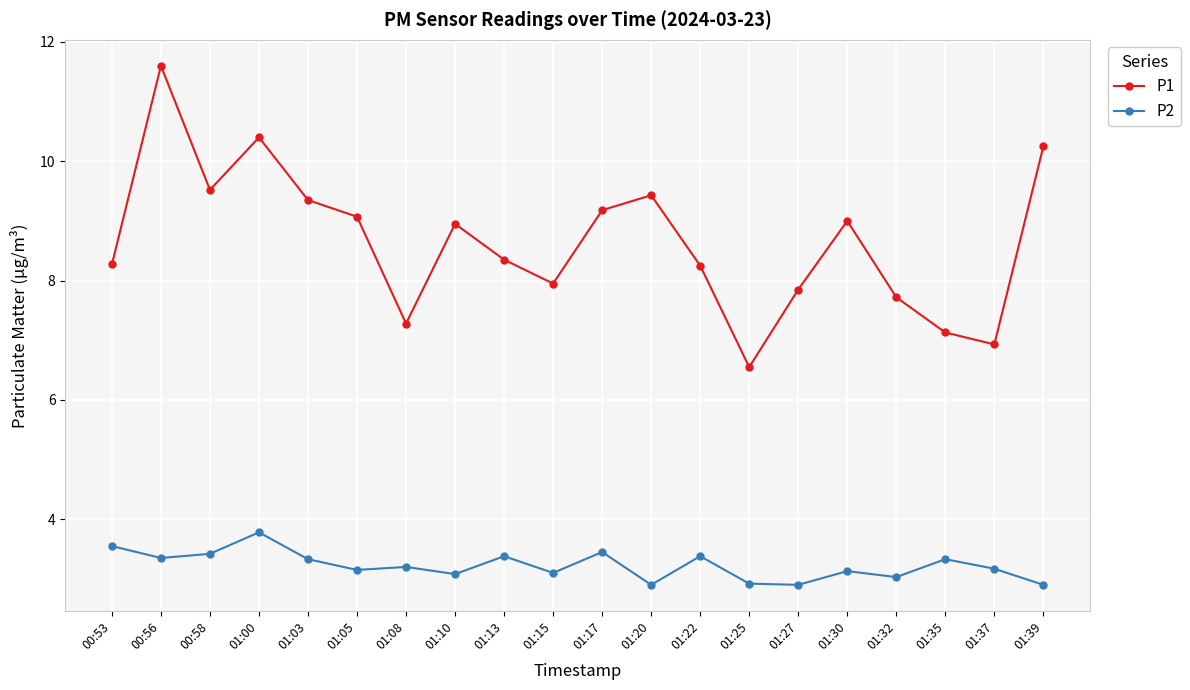

The P2 series shows 3.8 at 01:00. True or false?

True